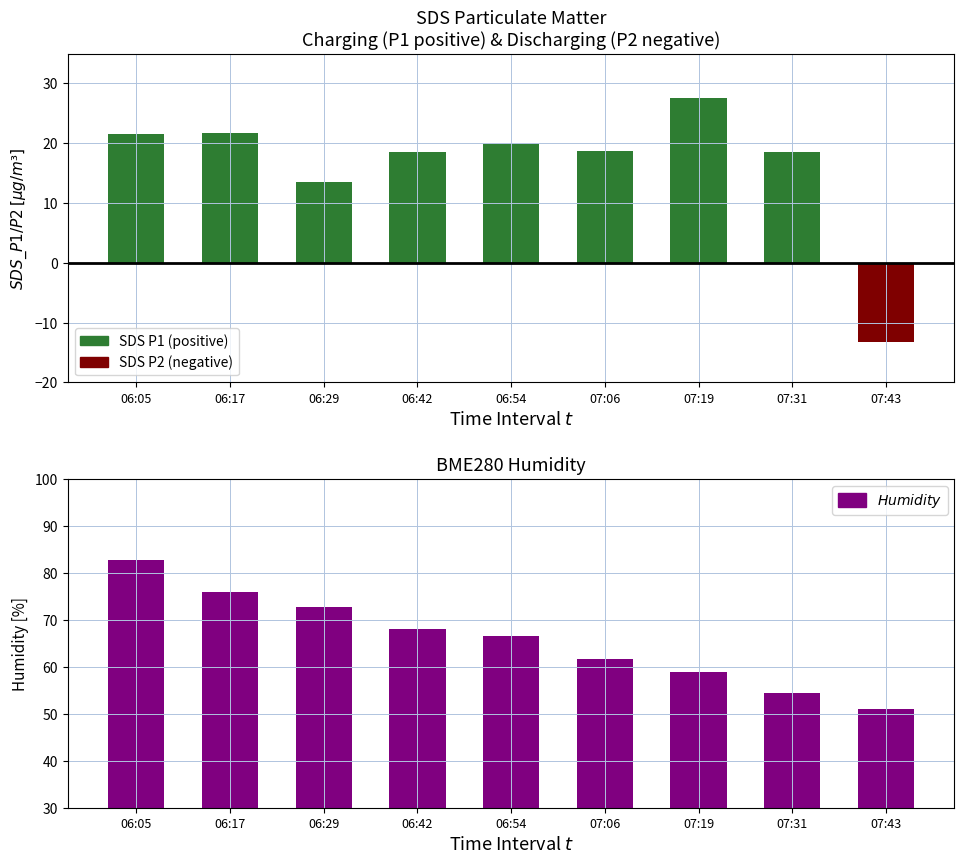

Reading left to right, transcribe all the data shown in this chart.

06:05=82.7	06:17=75.9	06:29=72.8	06:42=68.0	06:54=66.5	07:06=61.5	07:19=59.0	07:31=54.4	07:43=51.0